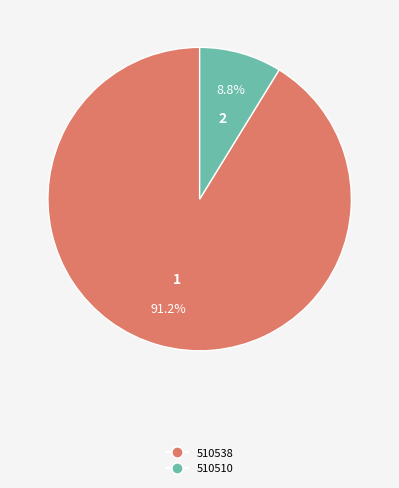

Is there a majority slice in this chart?

Yes